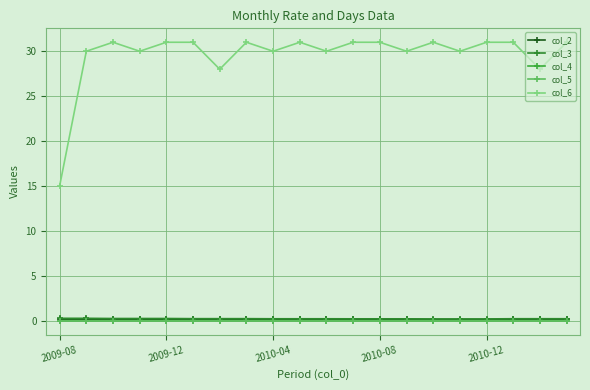

True or false: col_6 and col_2 cross at least once.

False